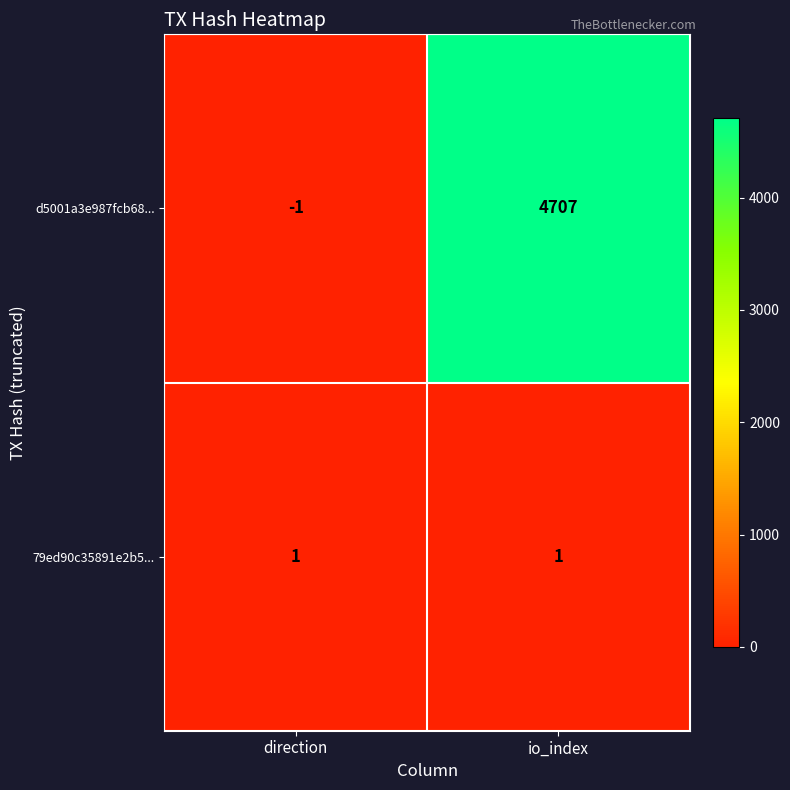

Which label corresponds to the largest value in the chart?

io_index